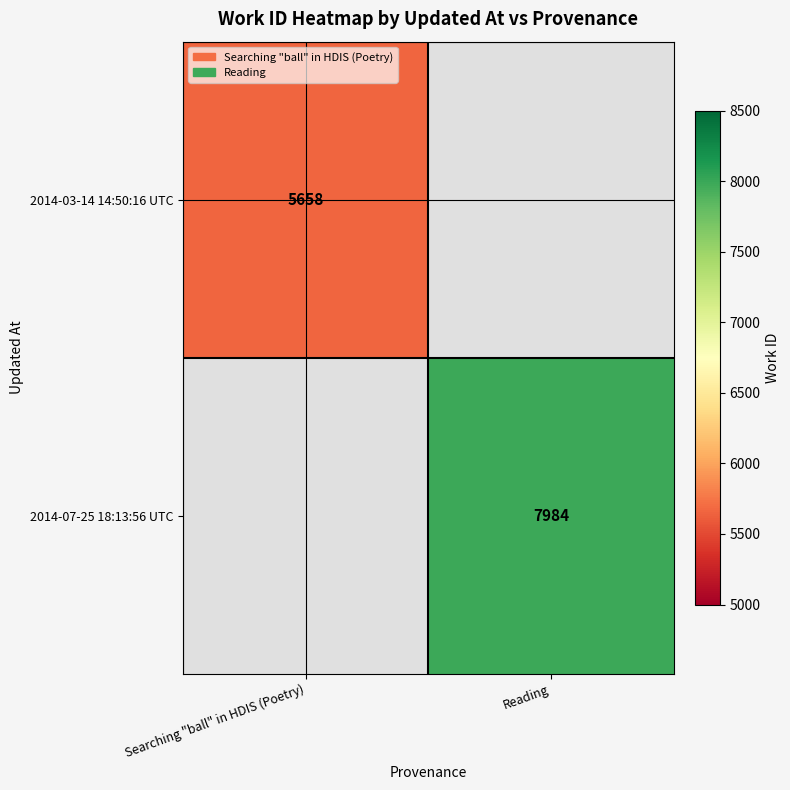

What is the greatest value displayed?

7984.0